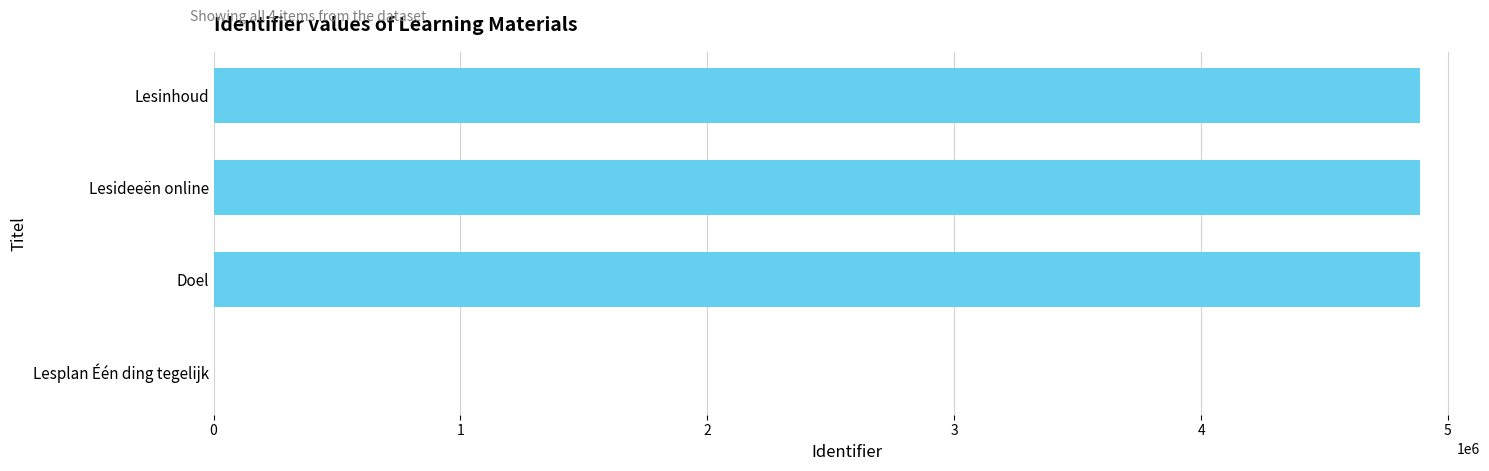

How many values are above zero?

3